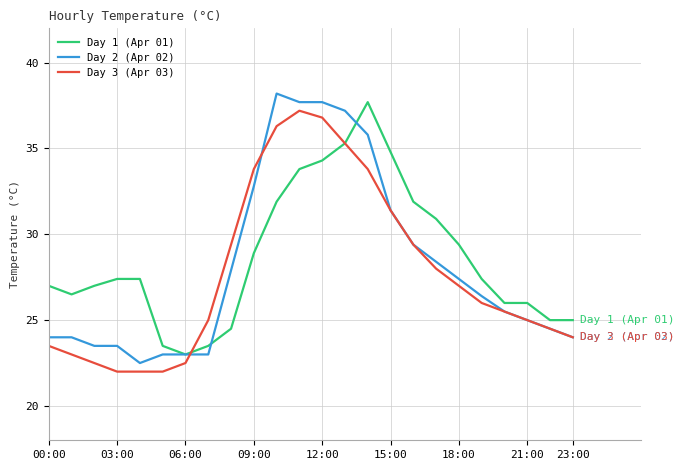

What is the sum of all Day 2 (Apr 02) values?

675.8